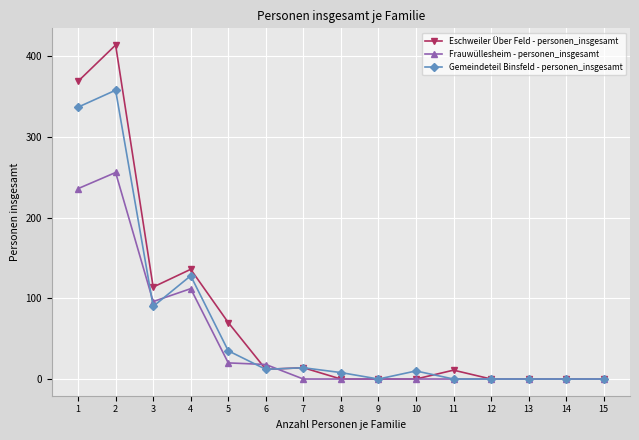

Between 4 and 10, which series saw the biggest shift?

Eschweiler Über Feld - personen_insgesamt